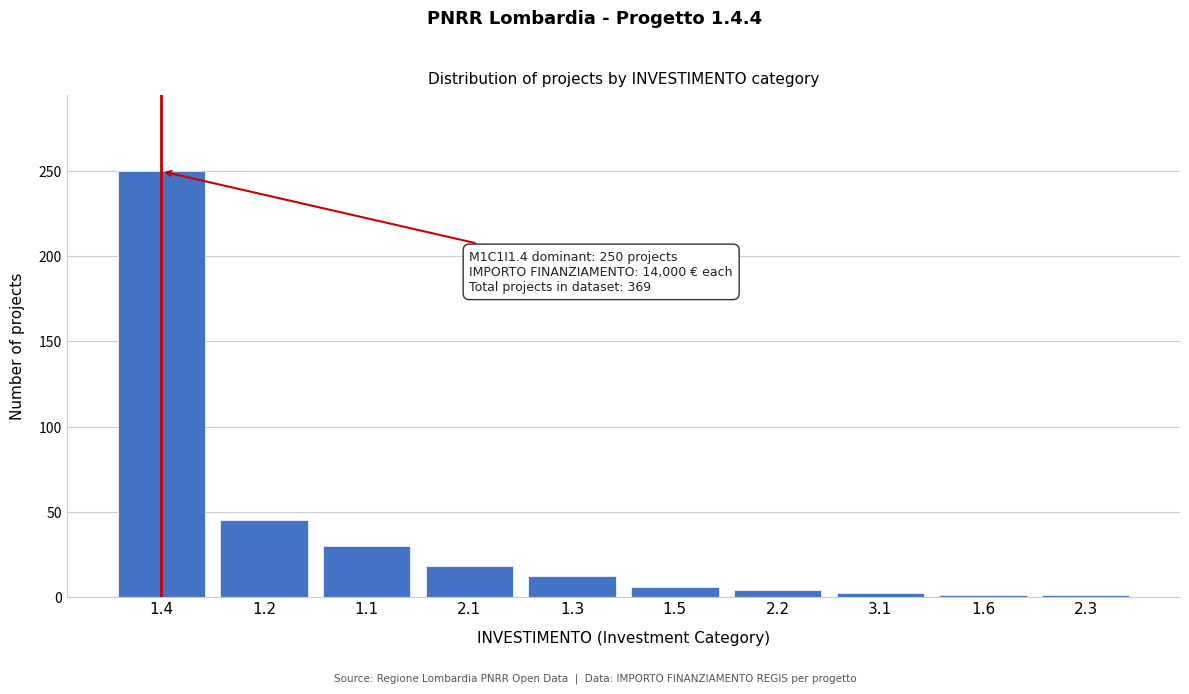

The value at 1.2 is 73. True or false?

False